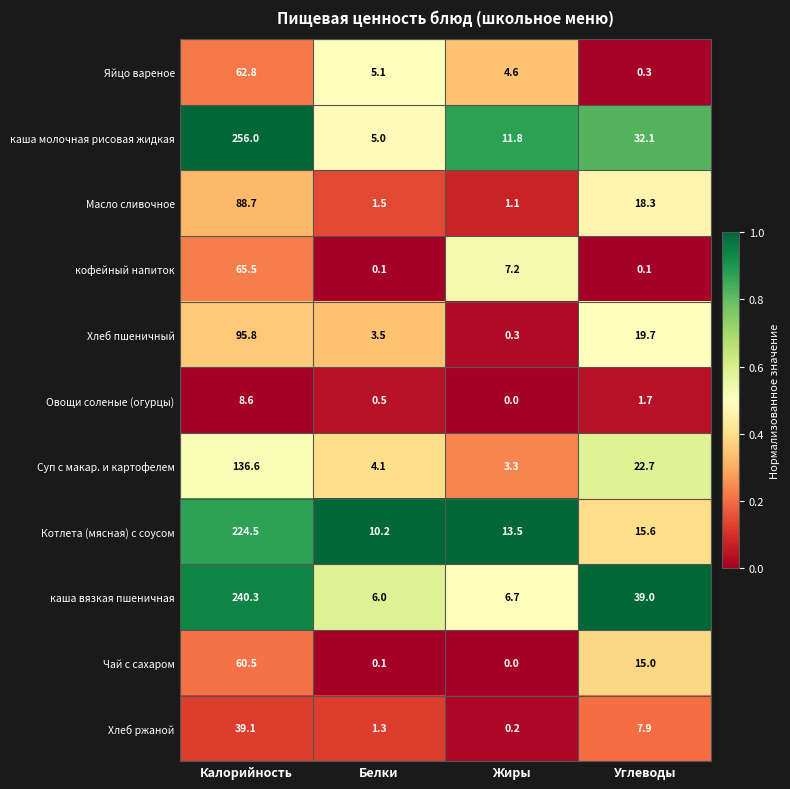

At which category is the sum across all series the highest?

Калорийность